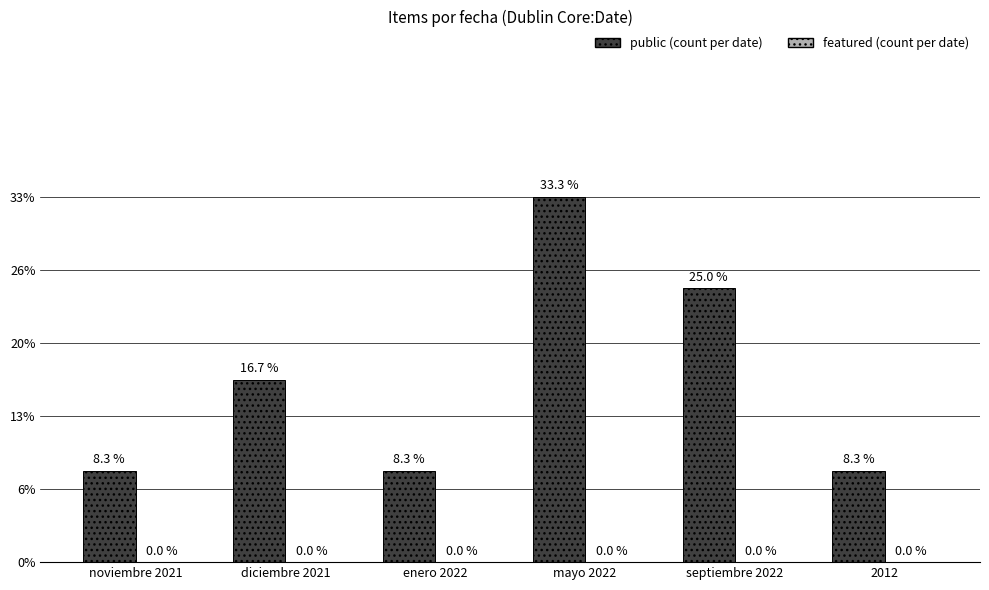

Are the bars horizontal?

No